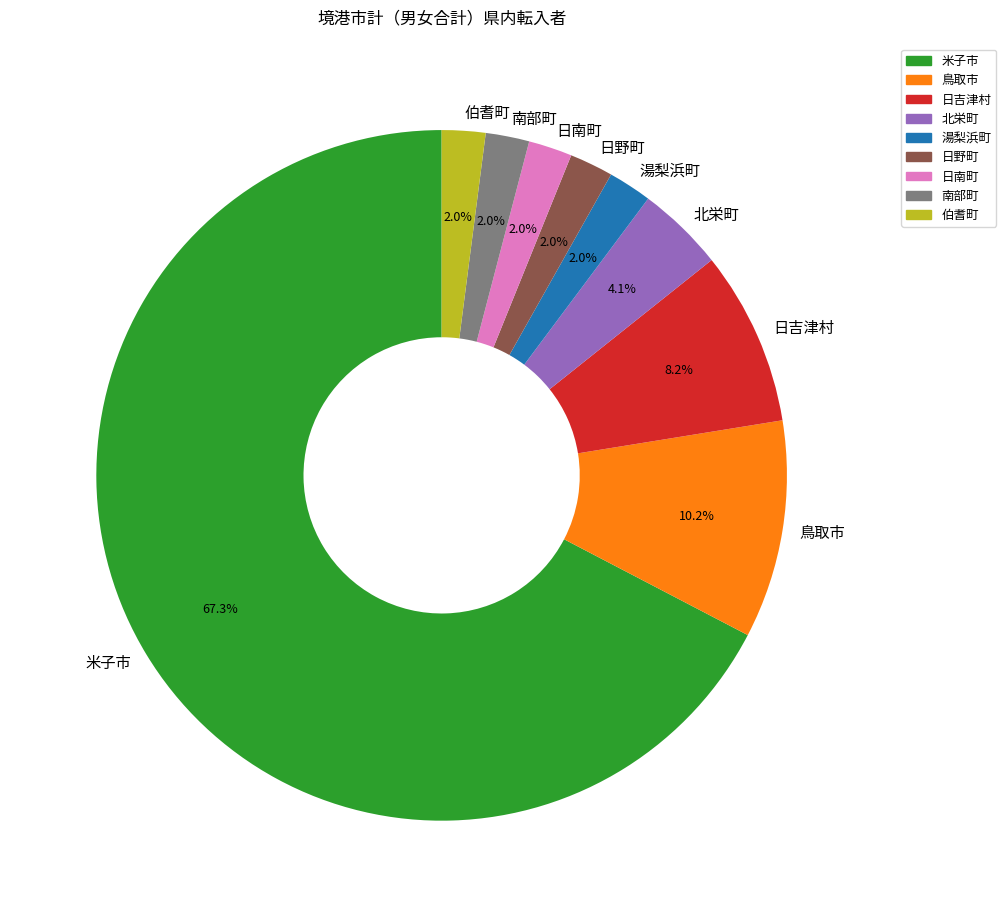

Approximately how many times larger is the value at 北栄町 compared to 日吉津村?

0.5